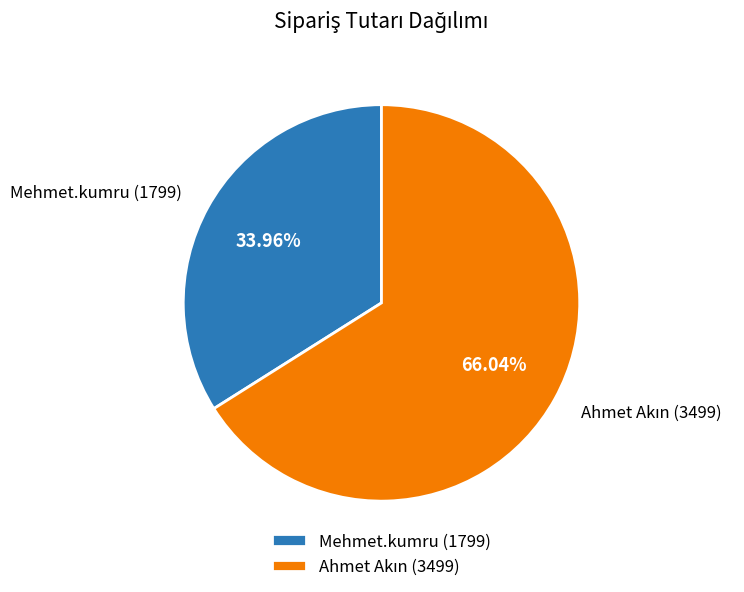

To the nearest percent, what percentage of the pie is Mehmet.kumru?

34%